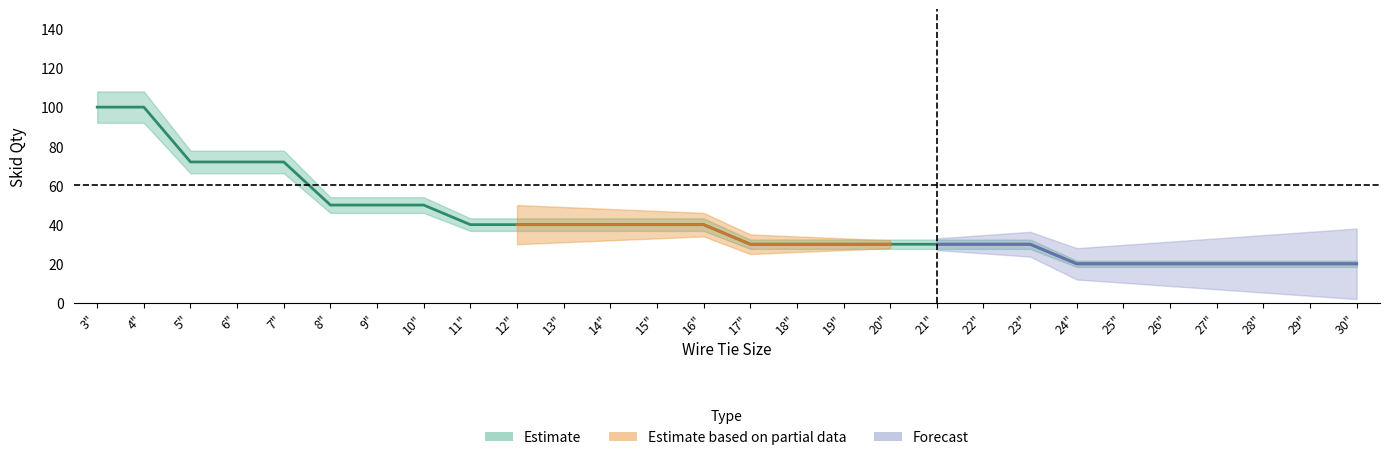

What is the approximate value at 12", to the nearest 5?

40